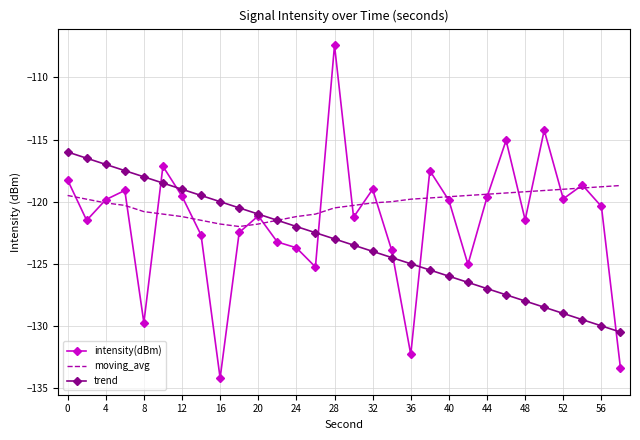

Rank the series by their maximum value, from highest to lowest.

intensity(dBm), trend, moving_avg